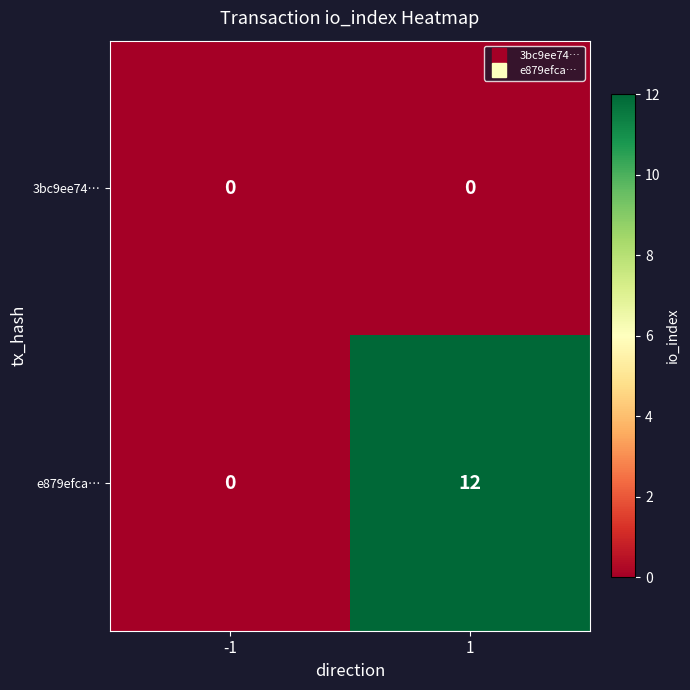

How many distinct data groups are displayed?

2